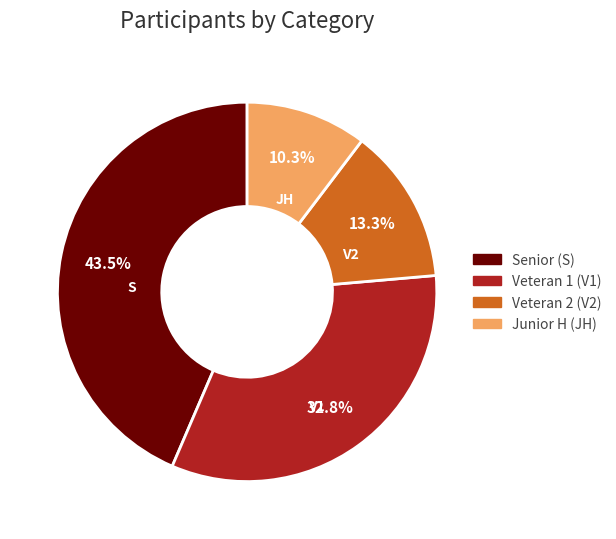

Is Veteran 1 (V1) the majority of the pie?

No